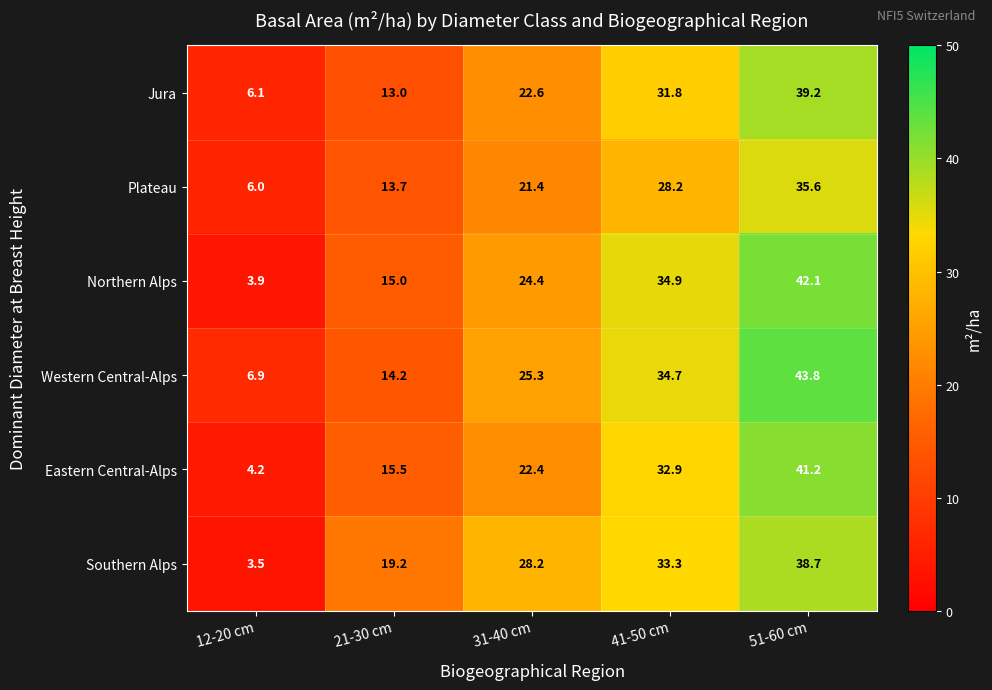

List the series in order of their peak value, highest first.

Western Central-Alps, Northern Alps, Eastern Central-Alps, Jura, Southern Alps, Plateau